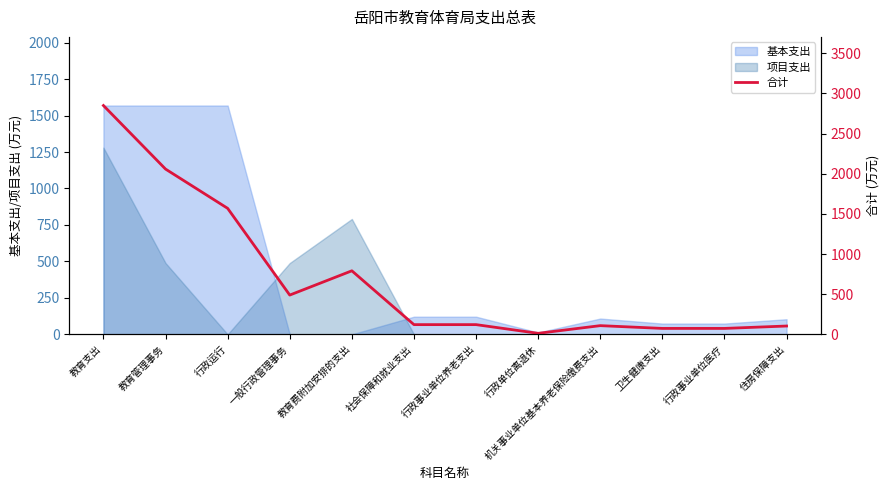

The chart shows a value of 188.3 at 社会保障和就业支出. True or false?

False